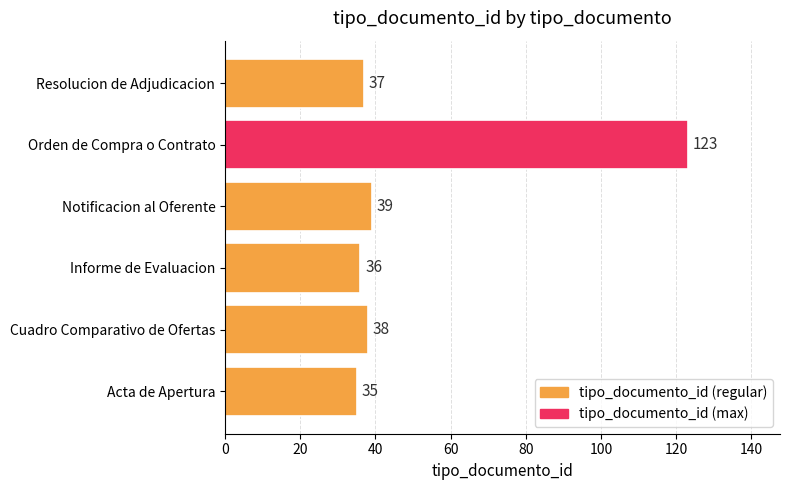

Between Acta de Apertura and Cuadro Comparativo de Ofertas, which is larger?

Cuadro Comparativo de Ofertas